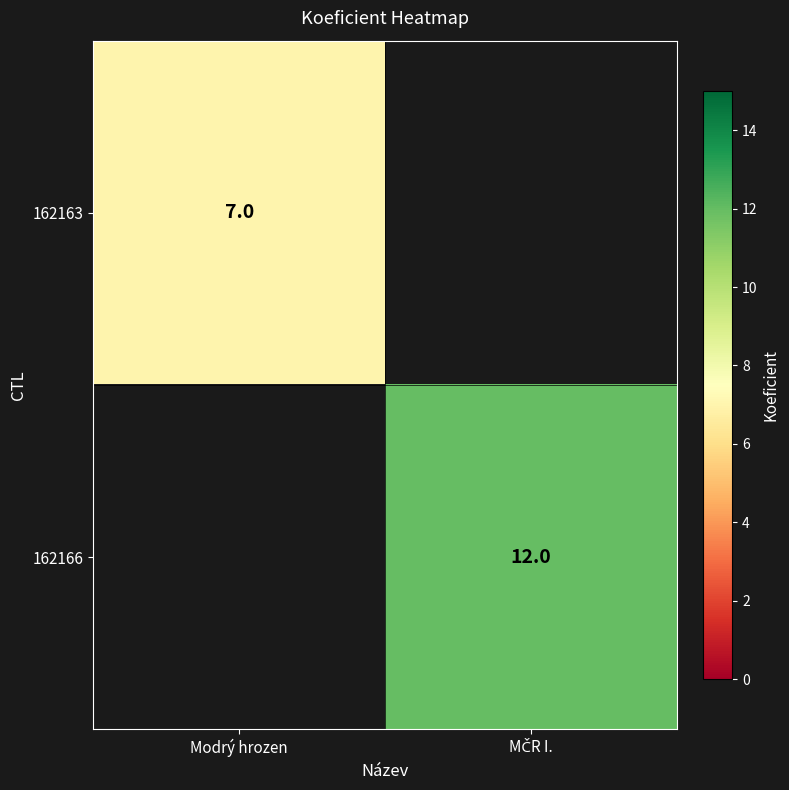

Which has a higher value, Modrý hrozen or MČR I.?

MČR I.